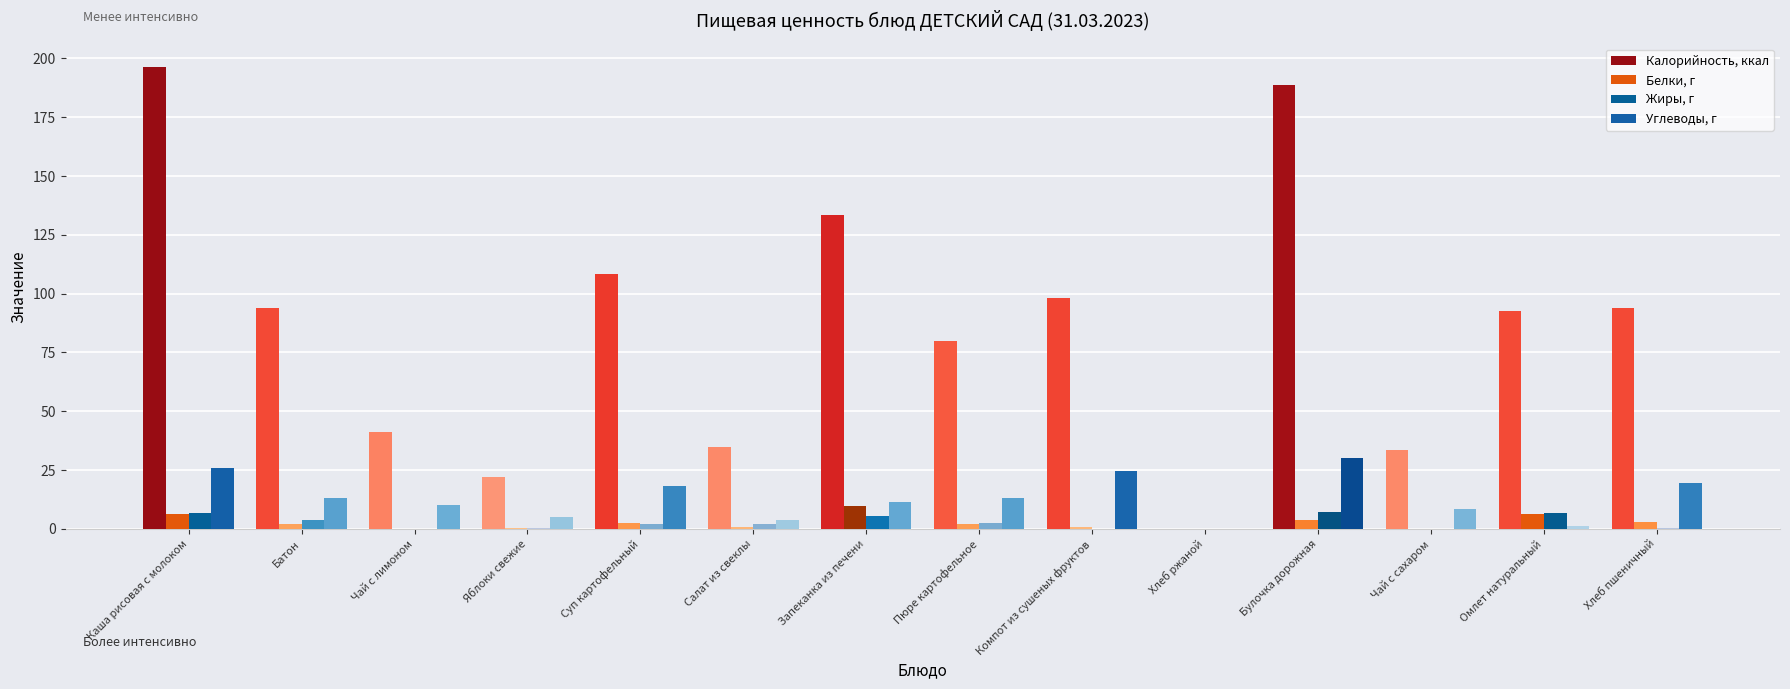

What is the label of the 11th bar from the left?

Булочка дорожная